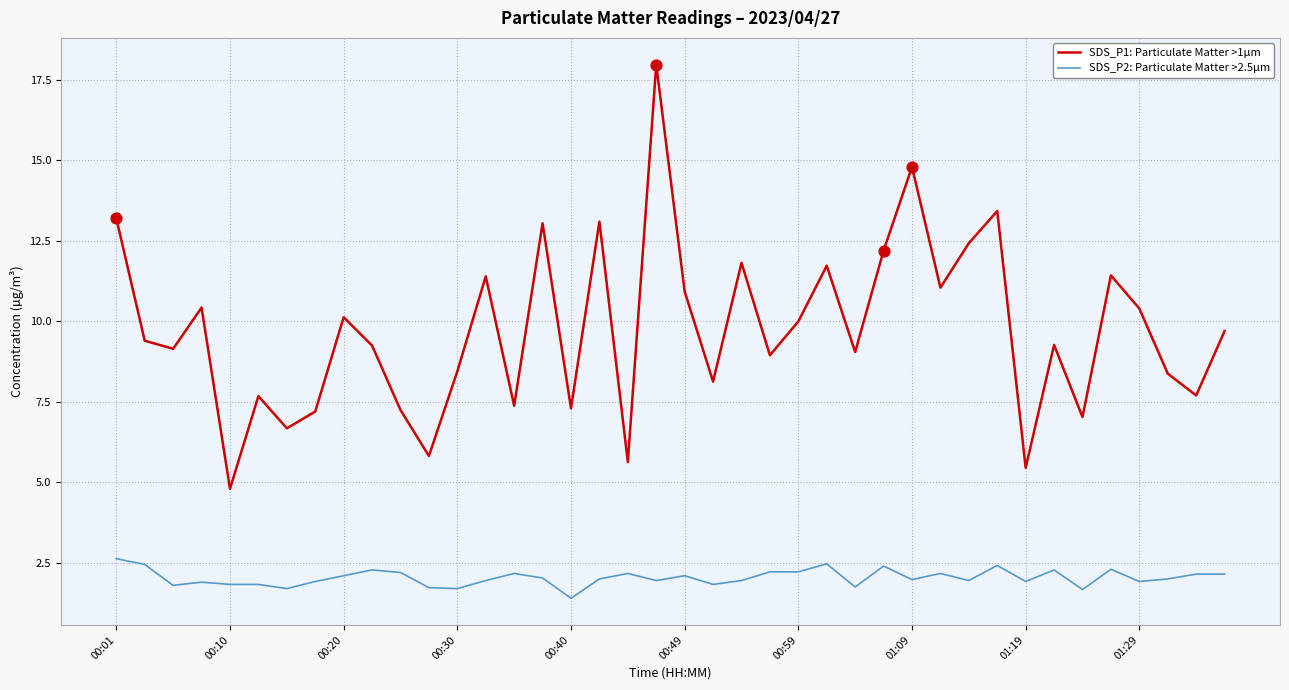

Which series has the widest spread of values?

SDS_P1: Particulate Matter >1µm